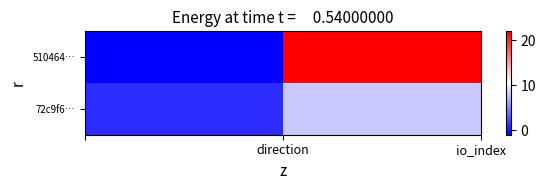

Reading left to right, transcribe all the data shown in this chart.

510464…: -1	22
72c9f6…: 1	8